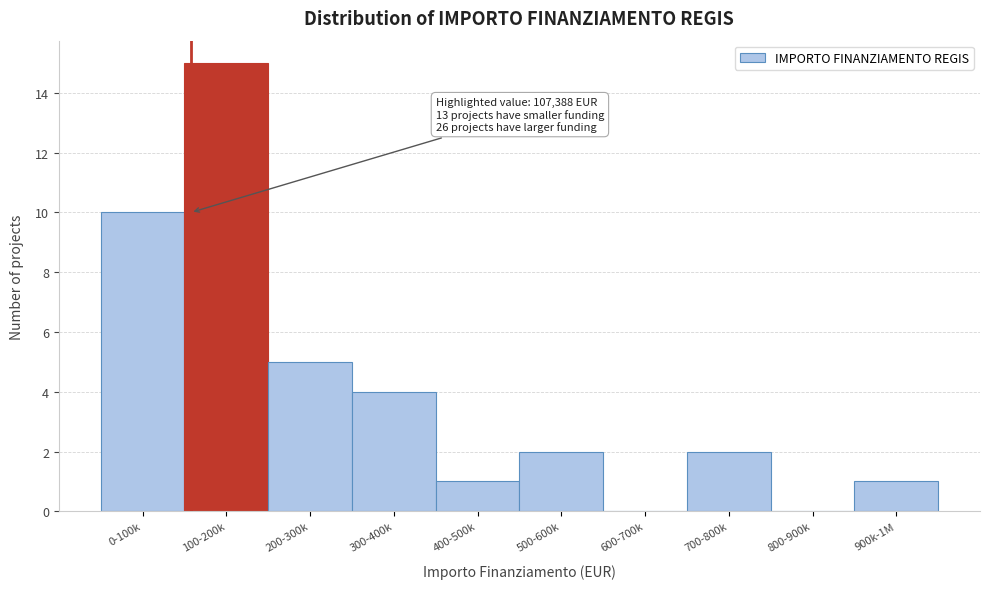

Reading left to right, list all the values displayed in this chart.

0-100k=10	100-200k=15	200-300k=5	300-400k=4	400-500k=1	500-600k=2	600-700k=0	700-800k=2	800-900k=0	900k-1M=1